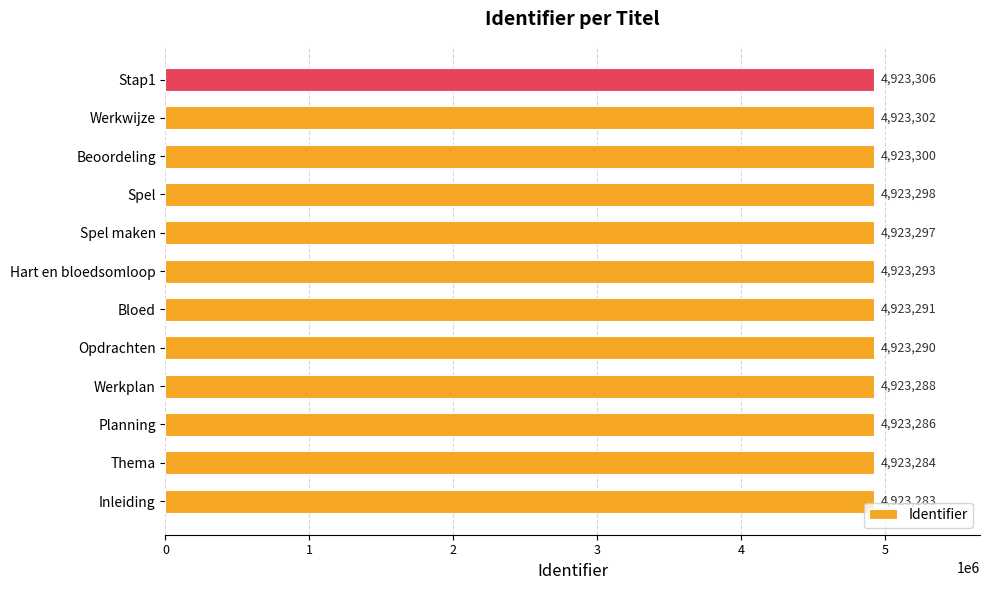

Rank the categories by value from highest to lowest.

Stap1, Werkwijze, Beoordeling, Spel, Spel maken, Hart en bloedsomloop, Bloed, Opdrachten, Werkplan, Planning, Thema, Inleiding